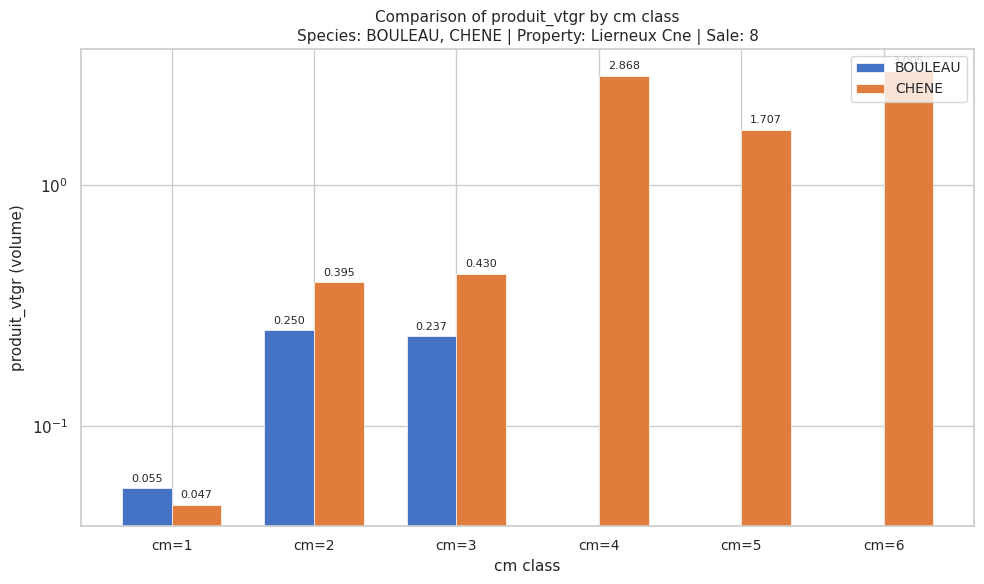

At how many categories does at least one series exceed 1?

3